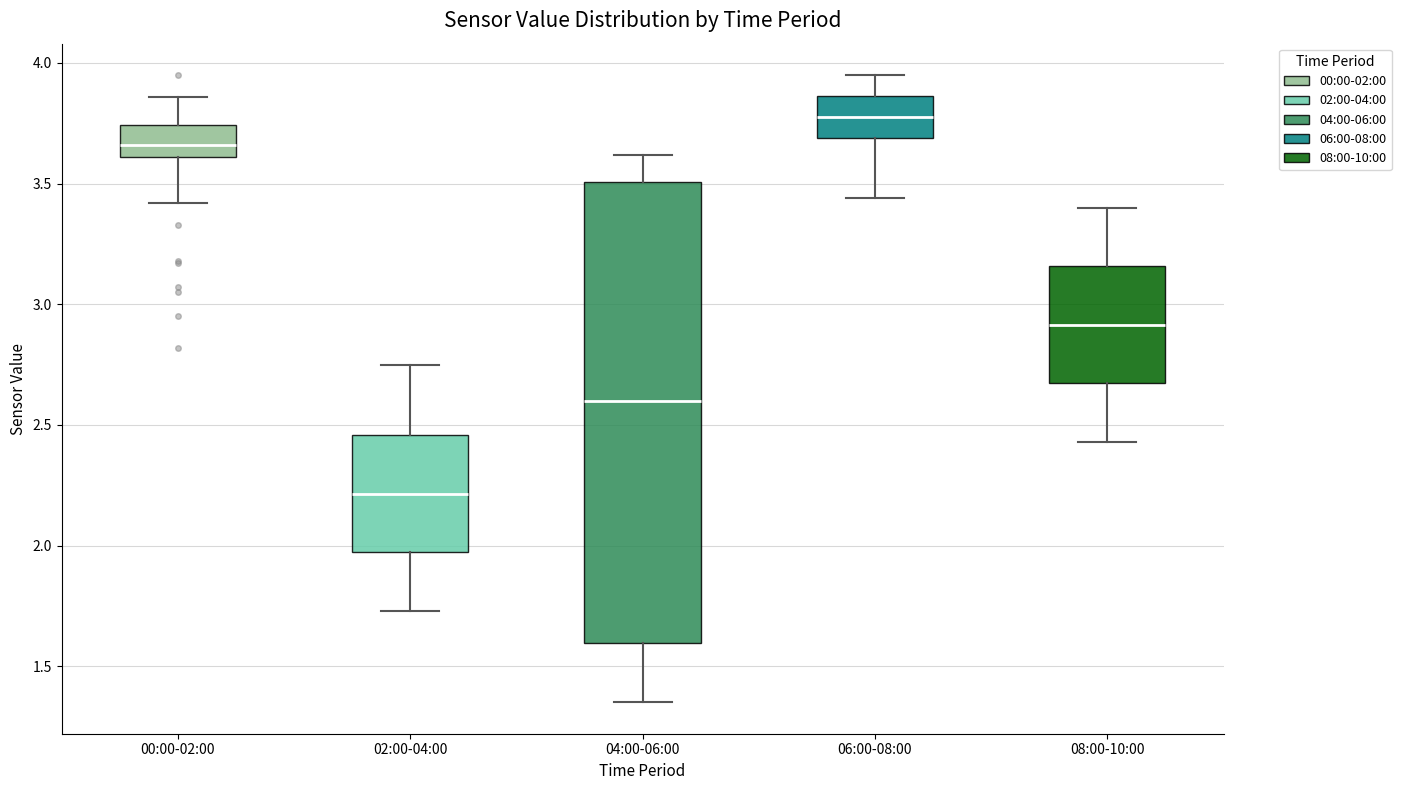

Reading left to right, transcribe this box plot: for each box, give where its median line is, the range the box spans, and where its two whiskers end, as read against the y-axis. The values are not printed on the chart, so give them approximately, as read against the axis.

00:00-02:00: median 3.65, box 3.60 to 3.75, whiskers 3.40 to 3.85
02:00-04:00: median 2.20, box 1.95 to 2.45, whiskers 1.75 to 2.75
04:00-06:00: median 2.60, box 1.60 to 3.50, whiskers 1.35 to 3.60
06:00-08:00: median 3.80, box 3.70 to 3.85, whiskers 3.45 to 3.95
08:00-10:00: median 2.90, box 2.65 to 3.15, whiskers 2.45 to 3.40